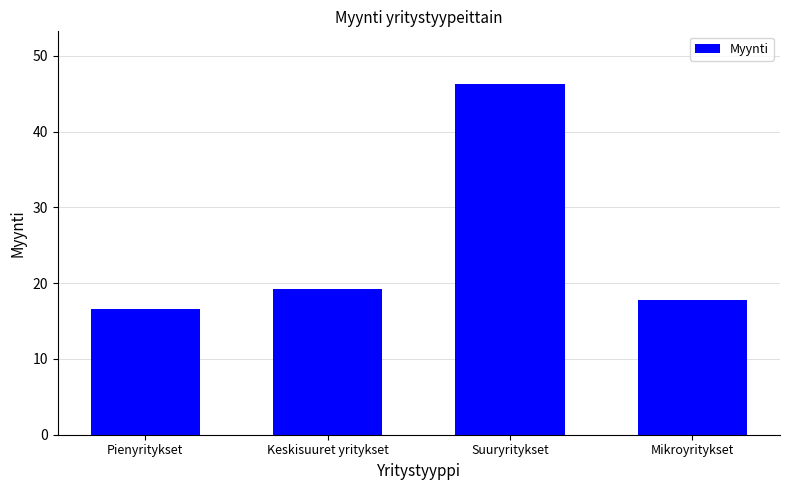

Are the bars grouped side by side (vs. stacked)?

No